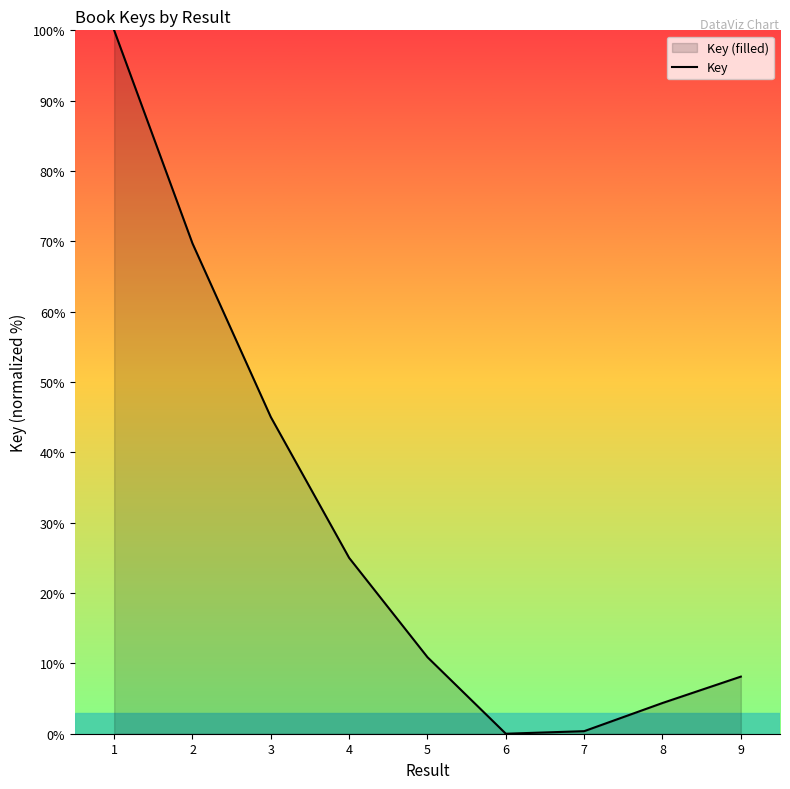

Reading left to right, list all the values displayed in this chart.

100.0	69.7	45.0	25.0	10.9	0.0	0.4	4.4	8.1